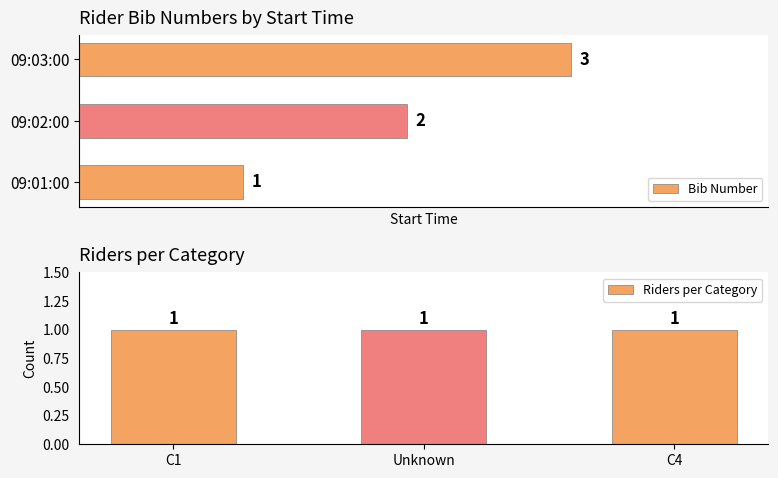

List the labels in order of Bib Number value, smallest first.

09:01:00, 09:02:00, 09:03:00